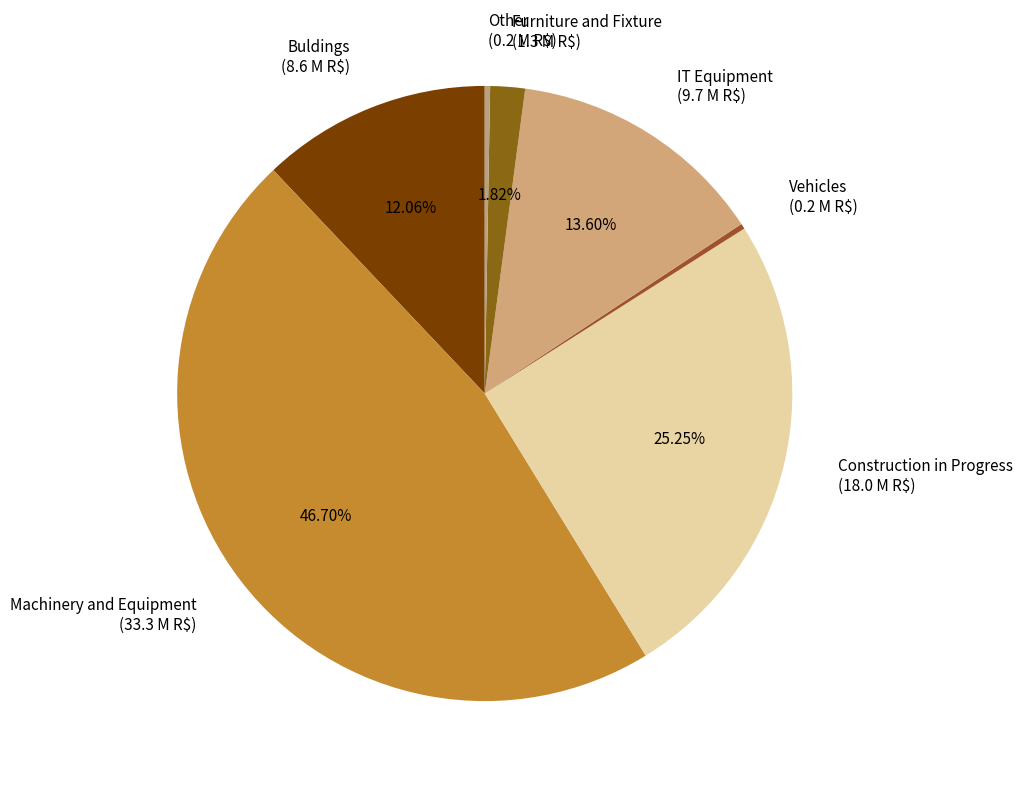

To the nearest percent, what is the average slice percentage?

14%